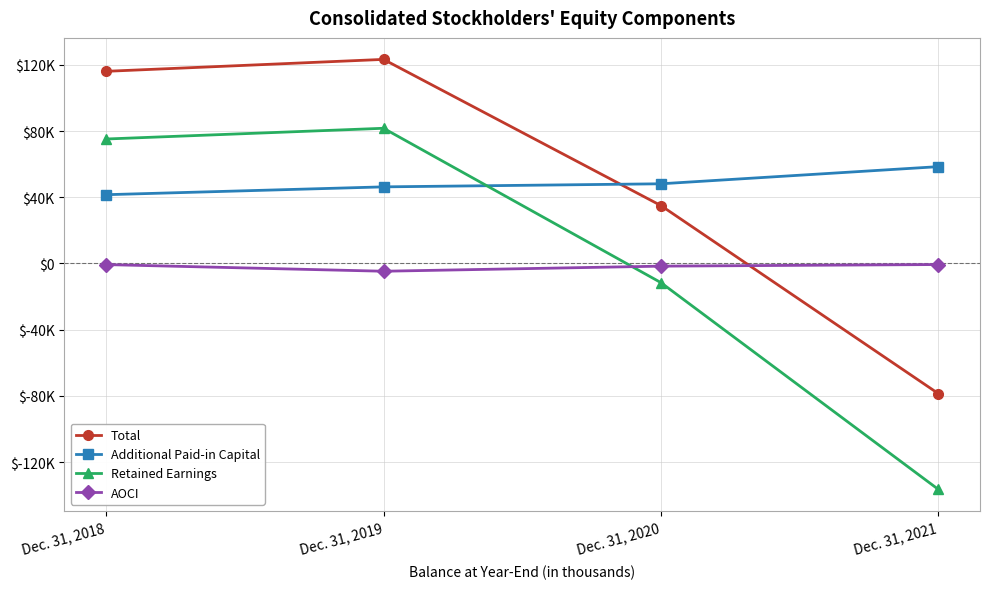

Where is the first local maximum for Total?

Dec. 31, 2019